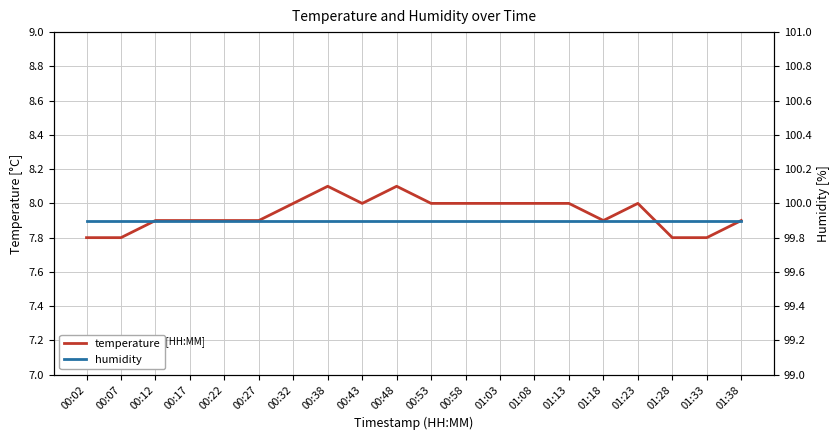

How many categories are shown in the chart?

20